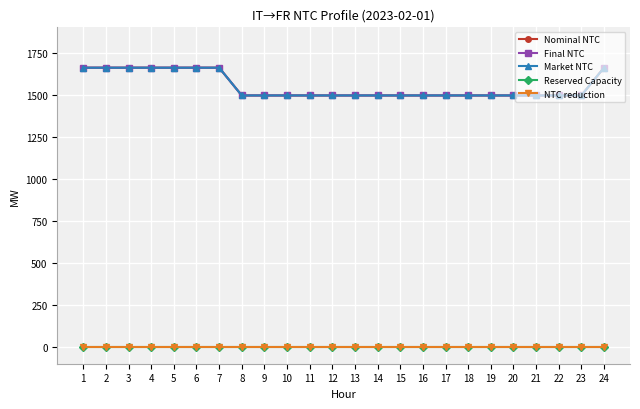

What is the sum of the Nominal NTC values at 13 and 7?

3155